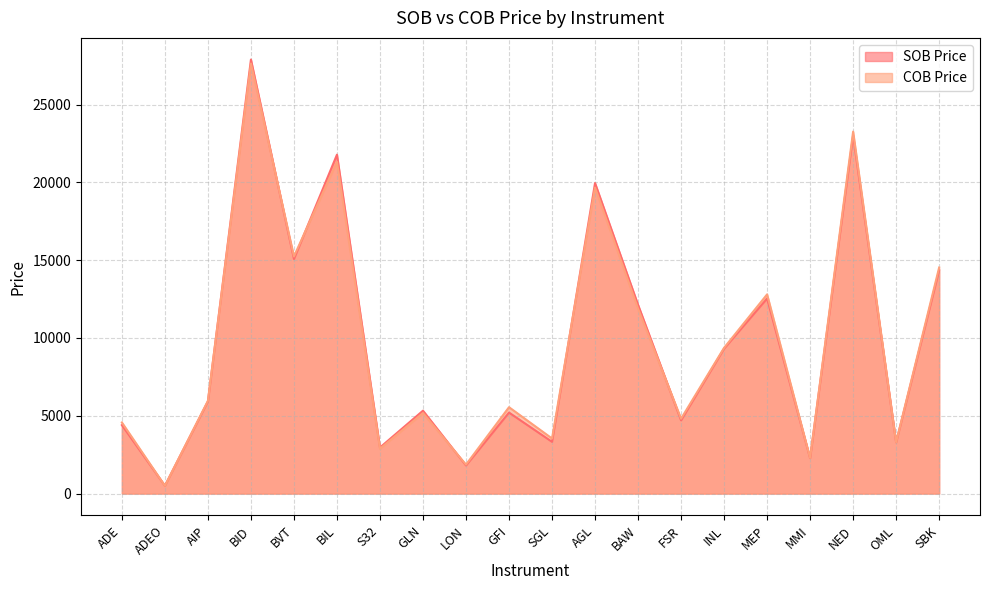

What is the label of the 8th point from the left?

GLN